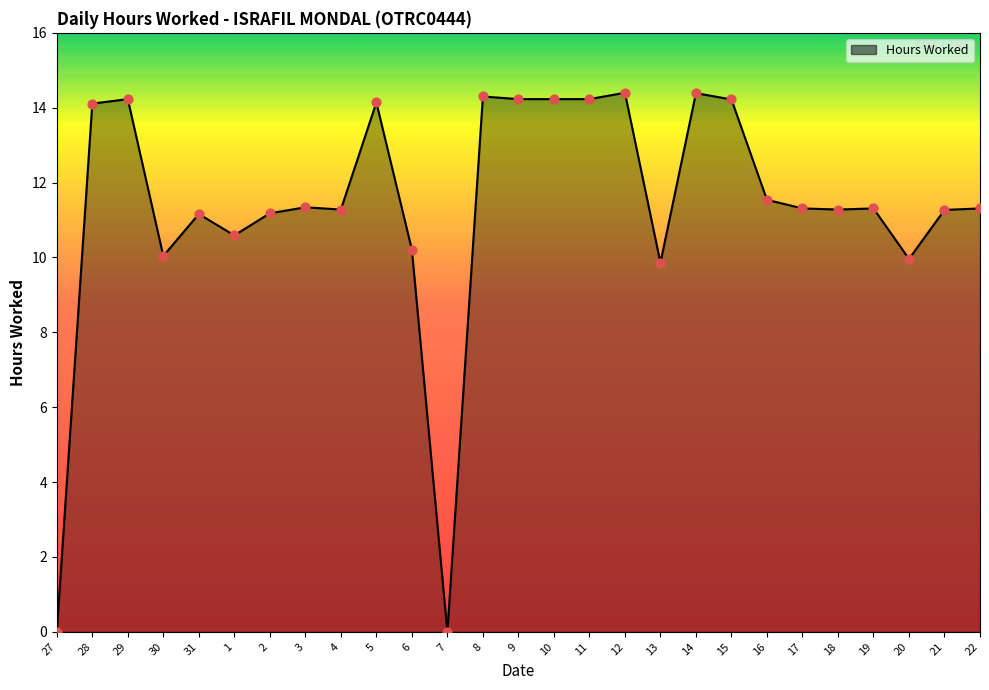

What is the ratio of the value at 30 to the value at 1?

0.9